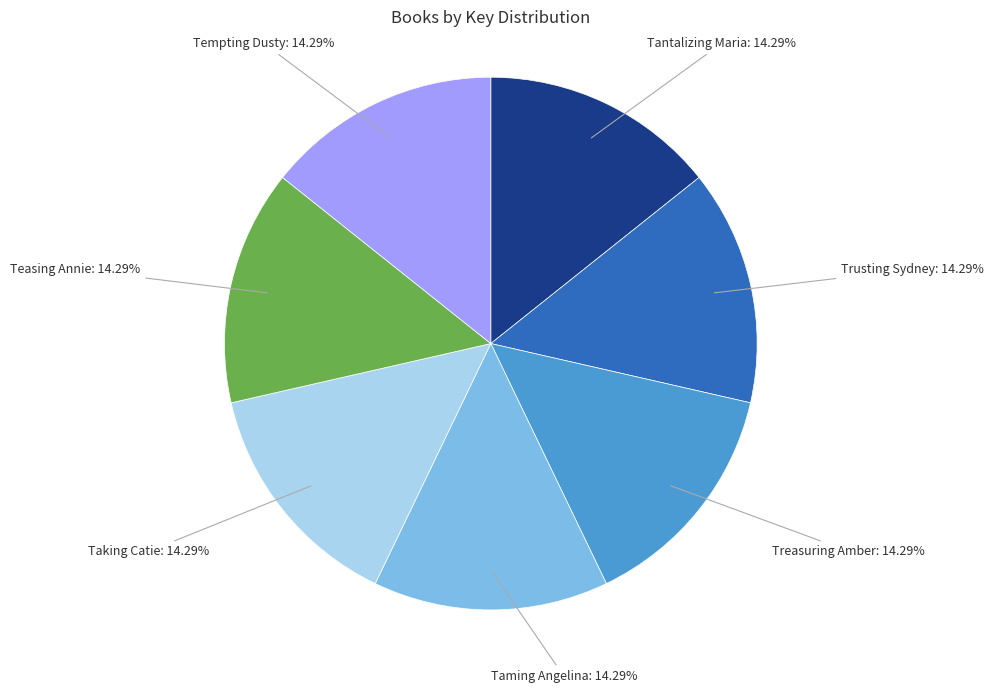

Is there a majority slice in this chart?

No